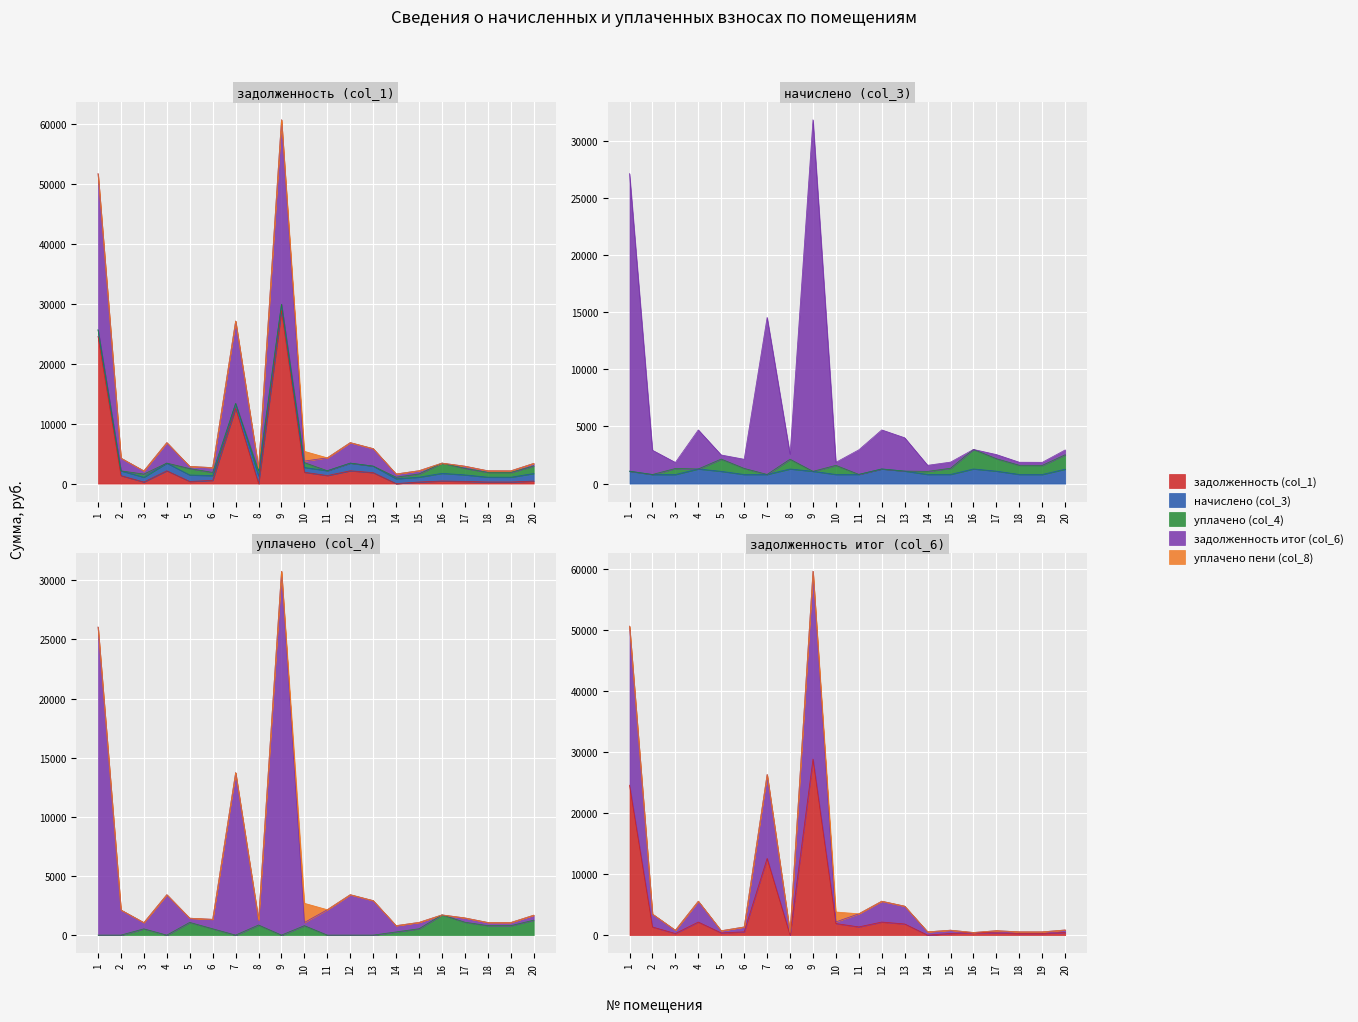

True or false: начислено (col_3) has a value of 796.6 at 6.

True